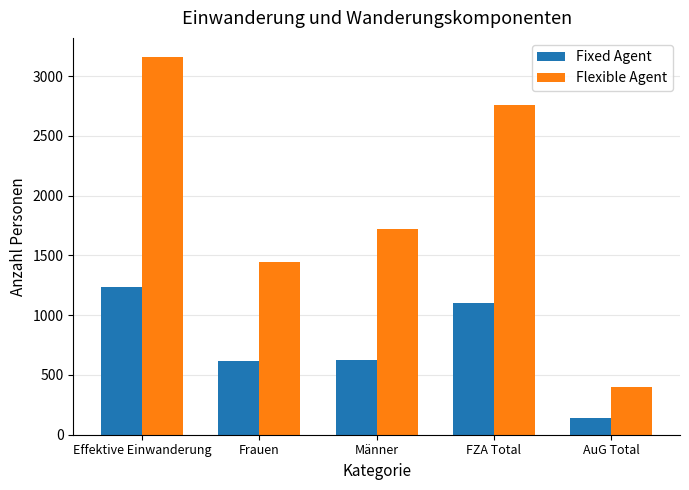

Rank the series by their maximum value, from highest to lowest.

Flexible Agent, Fixed Agent